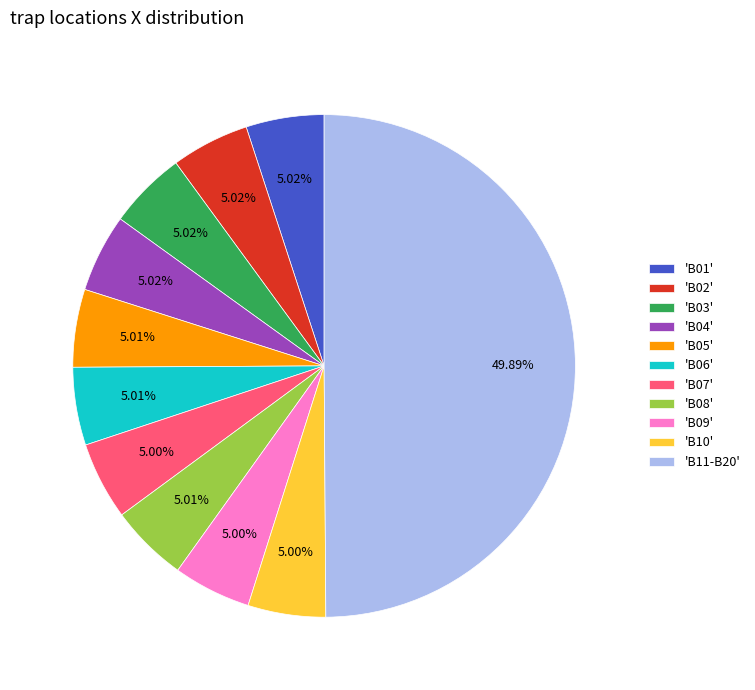

Between 'B11-B20' and 'B04', which is larger?

'B11-B20'